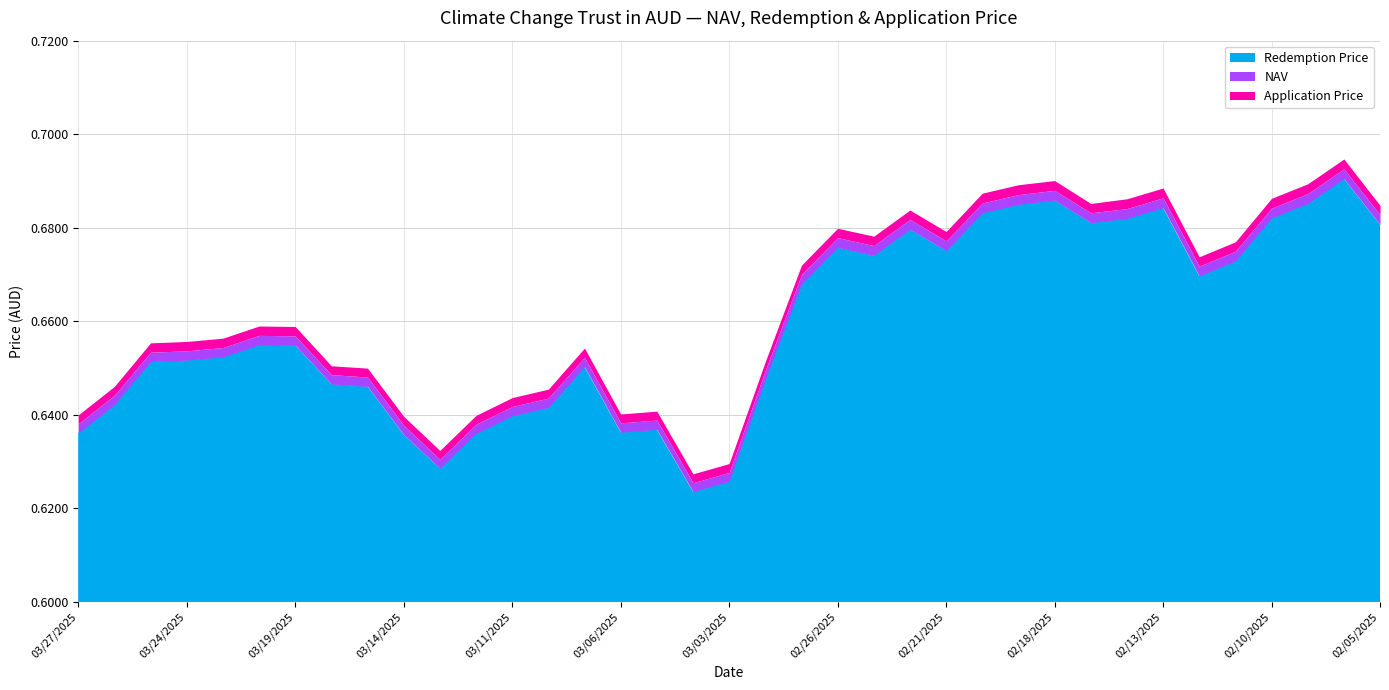

What is the difference between the maximum and minimum values in the NAV series?

0.1